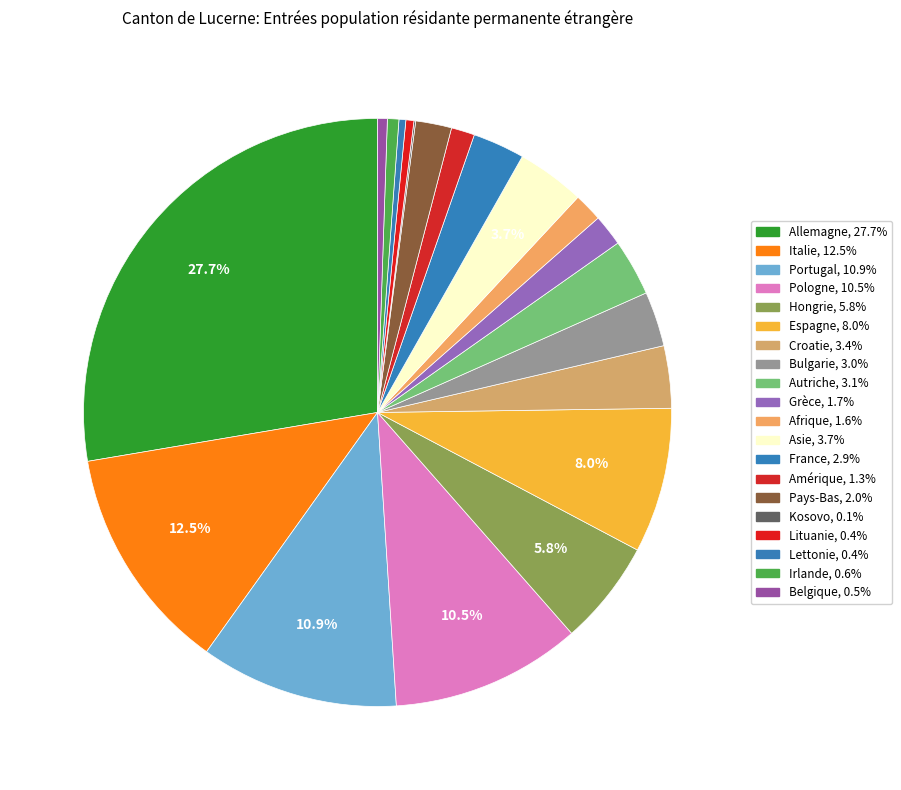

Is there a majority slice in this chart?

No